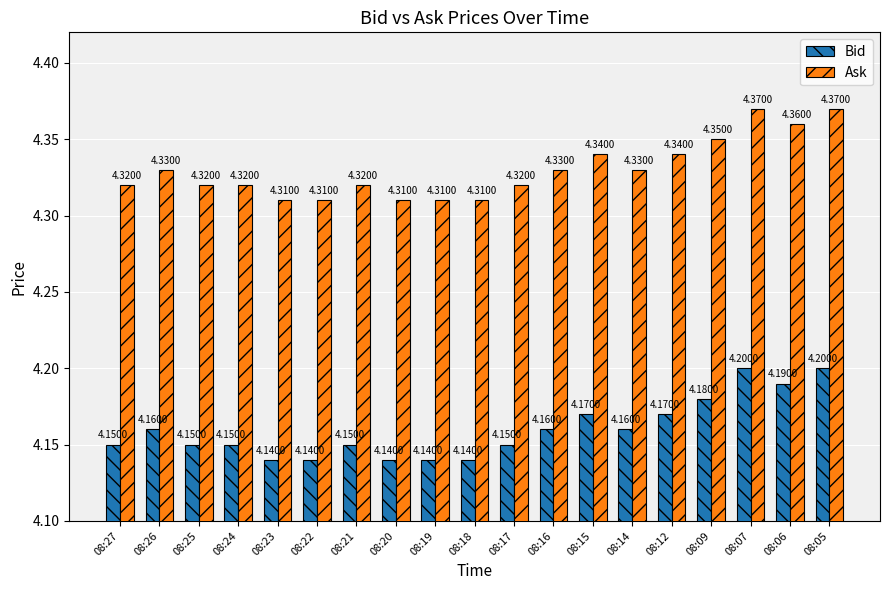

What is the average value of the Bid series?

4.2